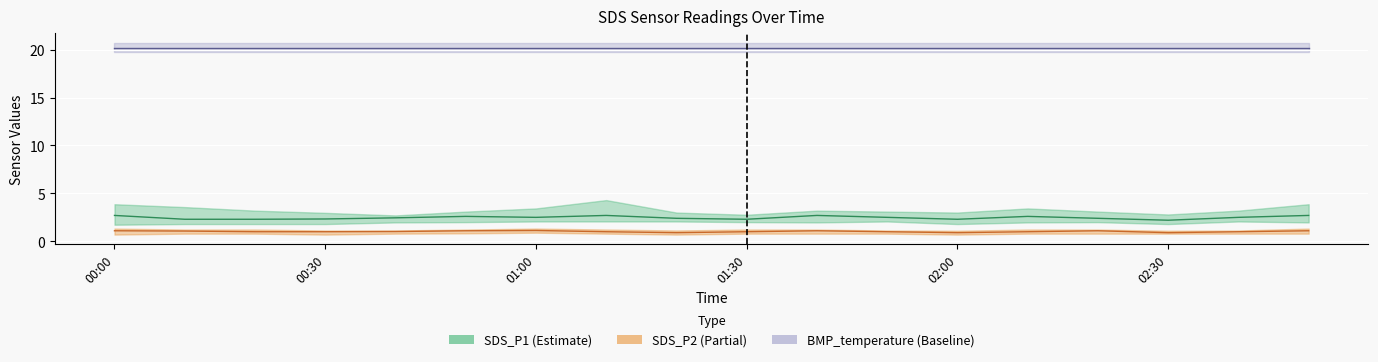

At which label does SDS_P2 first exceed 1?

00:00